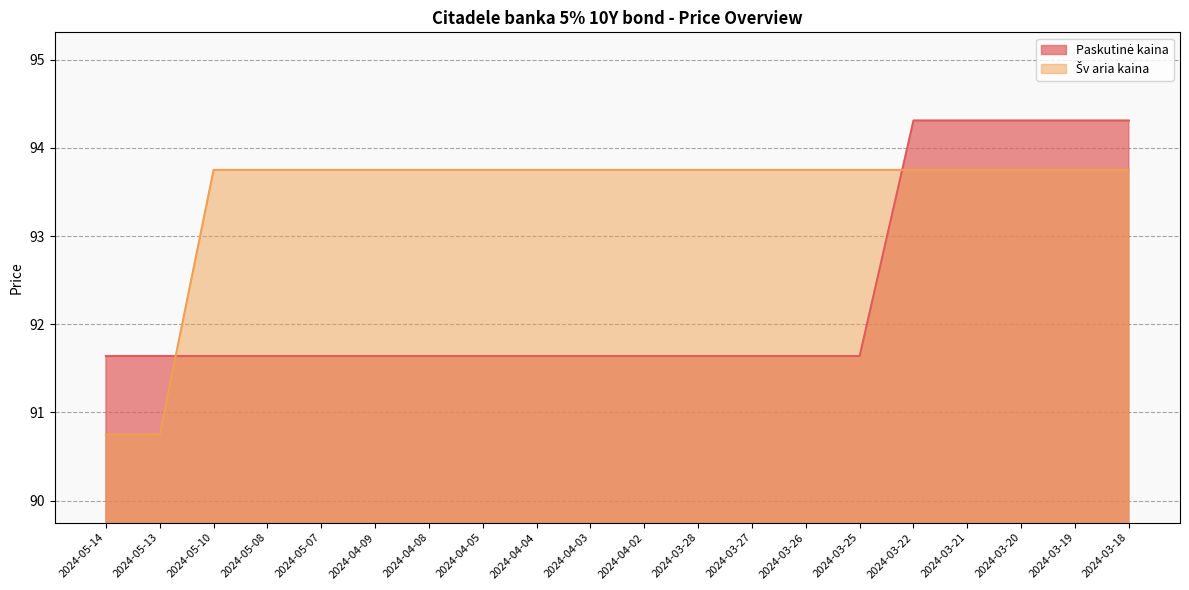

What is the total value across all series at 2024-03-19?

188.1